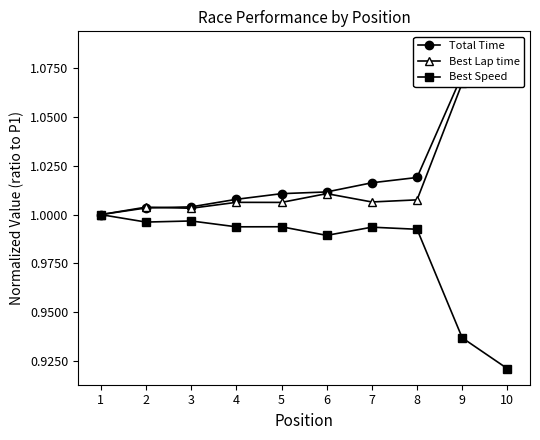

At which category is the sum across all series the highest?

10